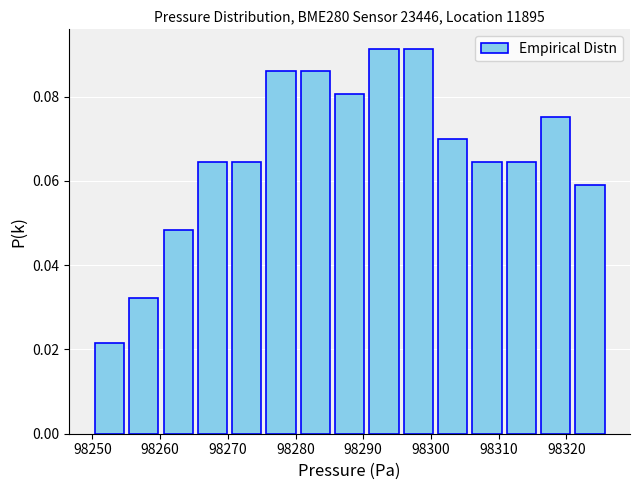

How tall is the bar that spans 98321 to 98326 on the x-axis? Neither the bar edges nor the heights are printed on the chart, so give them approximately, as read against the axes.

0.060